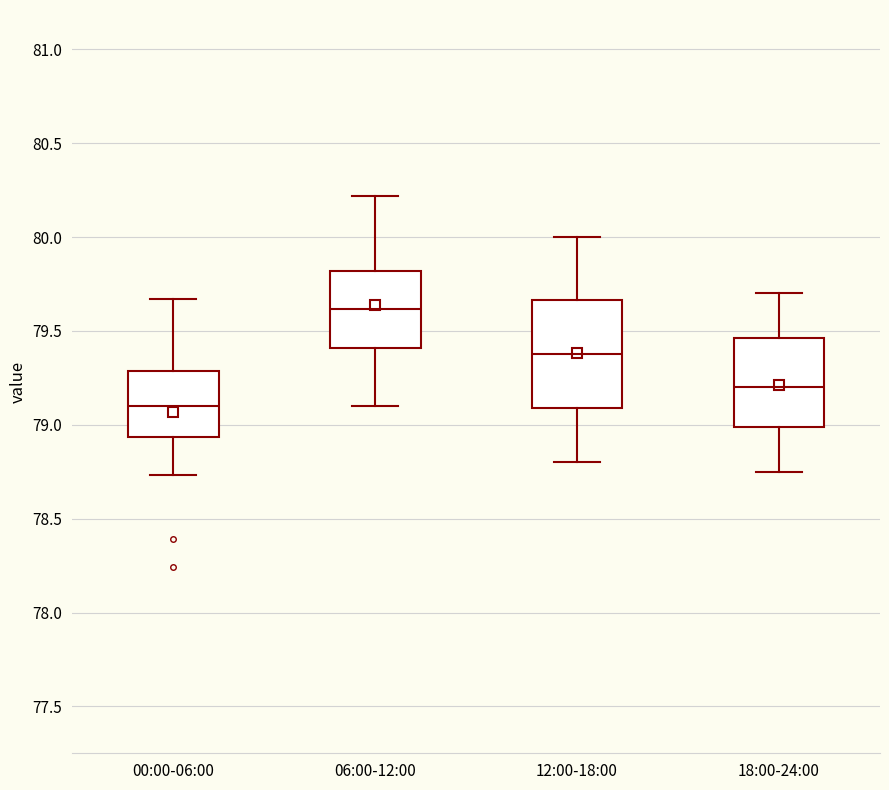

Comparing the boxes themselves (not the whiskers), which one is the tallest?

12:00-18:00